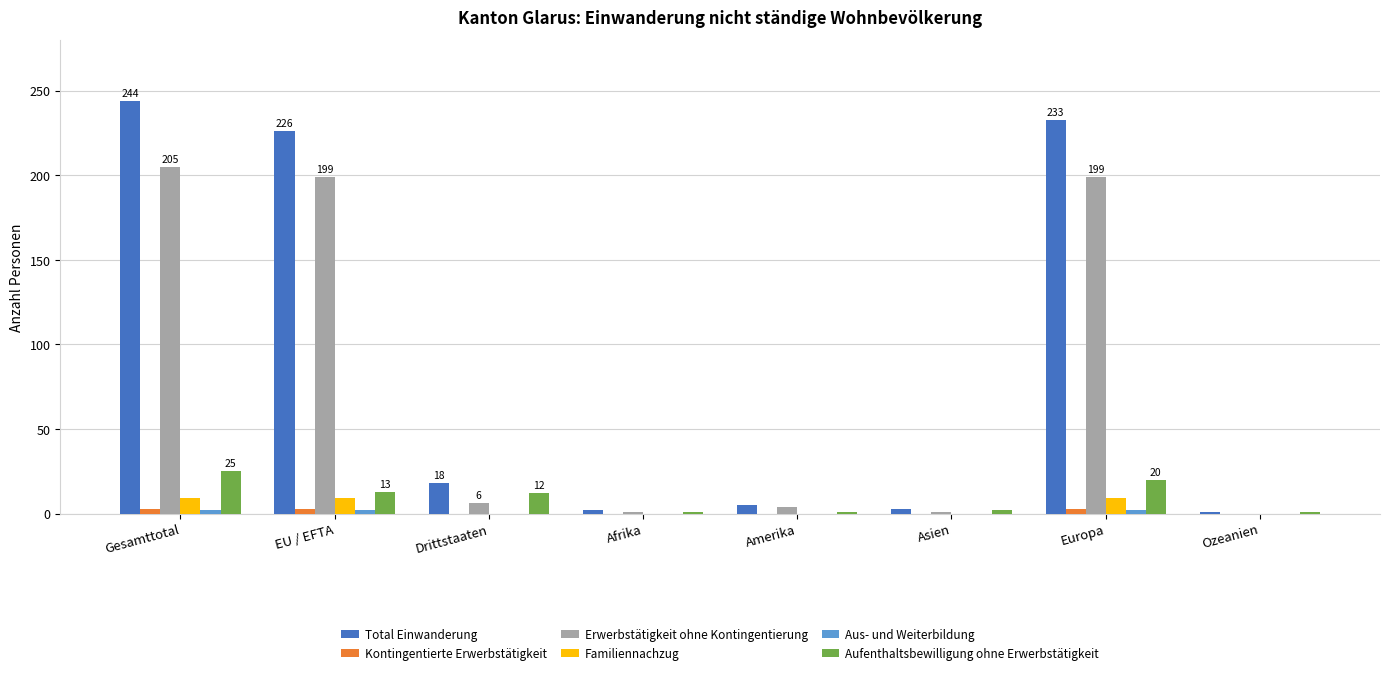

What is the sum of all Erwerbstätigkeit ohne Kontingentierung values?

615